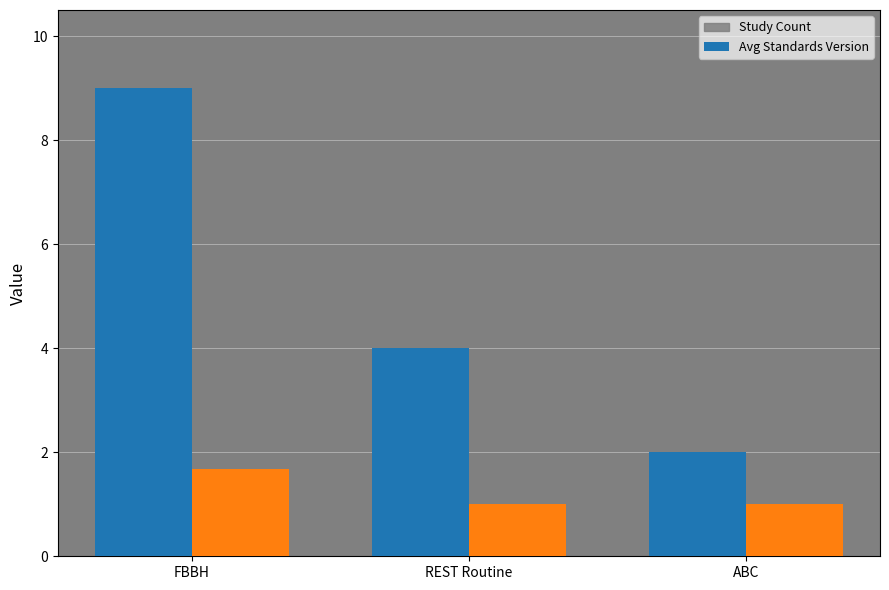

What is the sum of the Avg Standards Version values at REST Routine and FBBH?

2.7